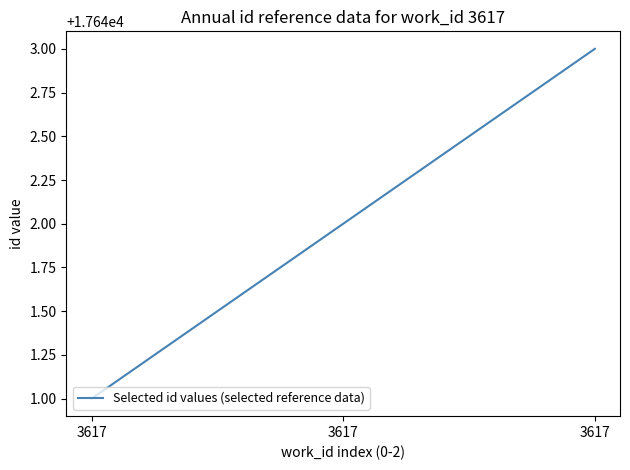

What is the average value?

17642